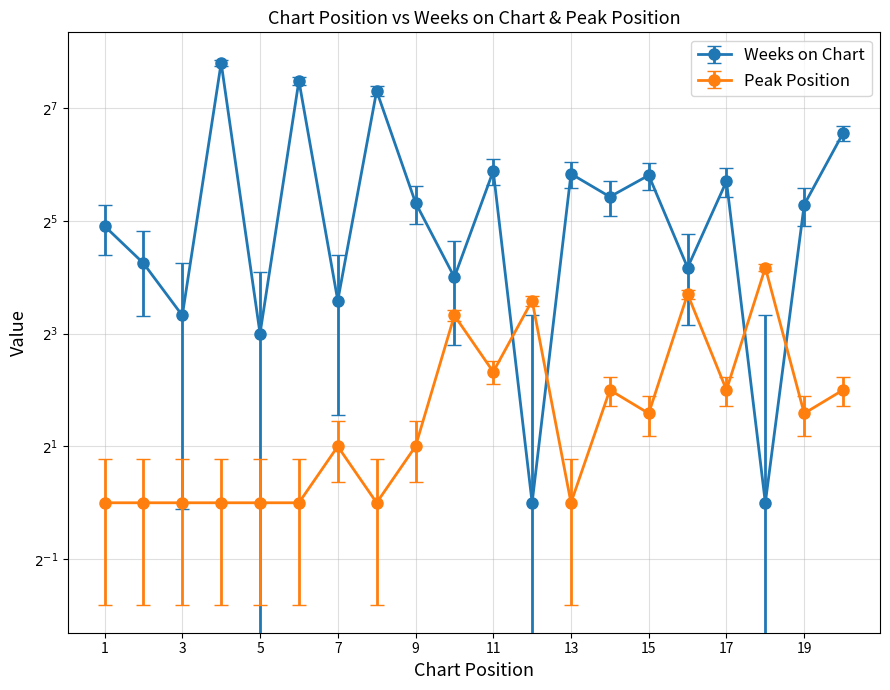

What is the lowest value of the Weeks on Chart series?

1